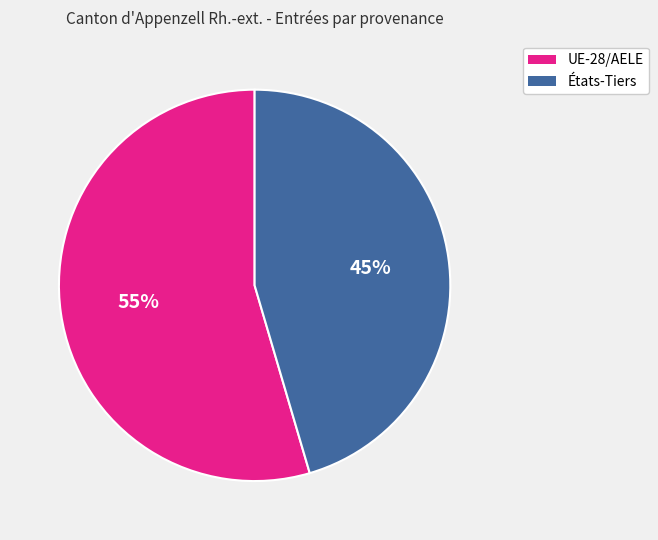

How many segments does this pie chart have?

2